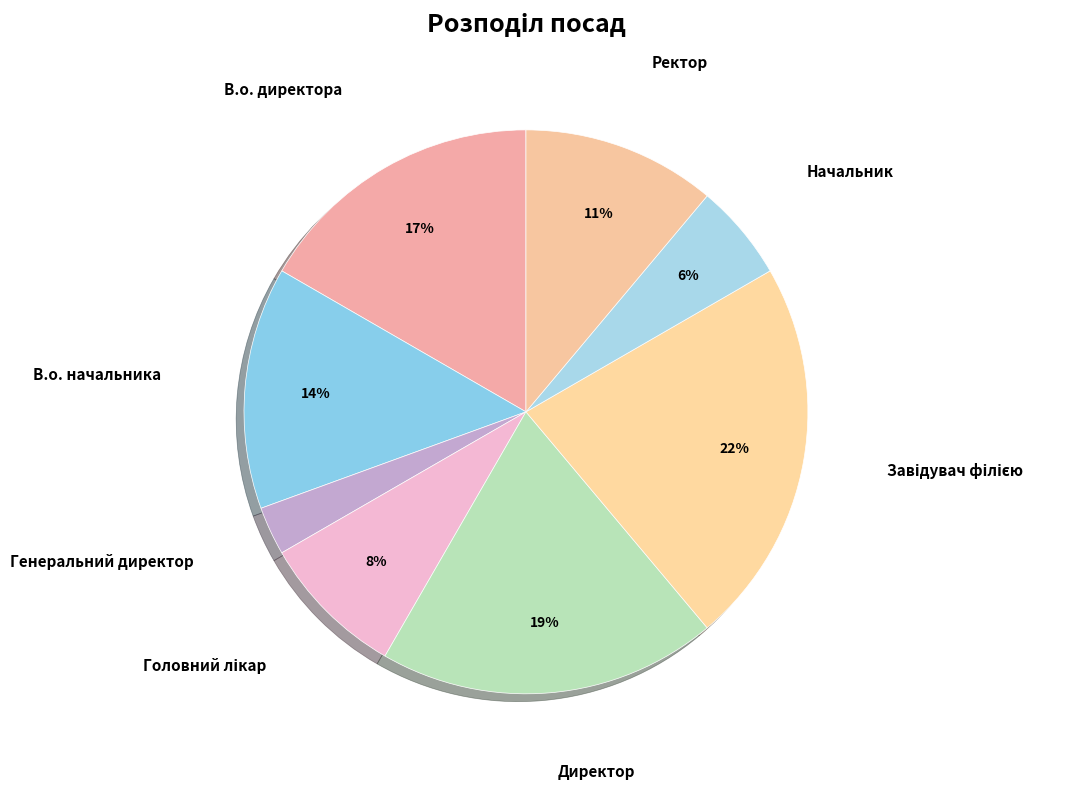

How many slices are in this pie chart?

8